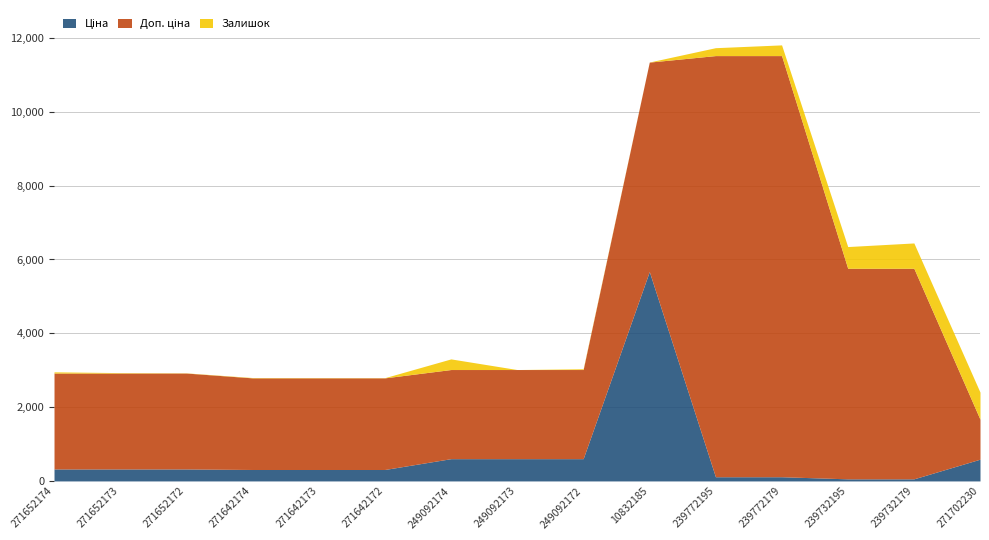

At which label does Ціна reach its minimum?

239732195